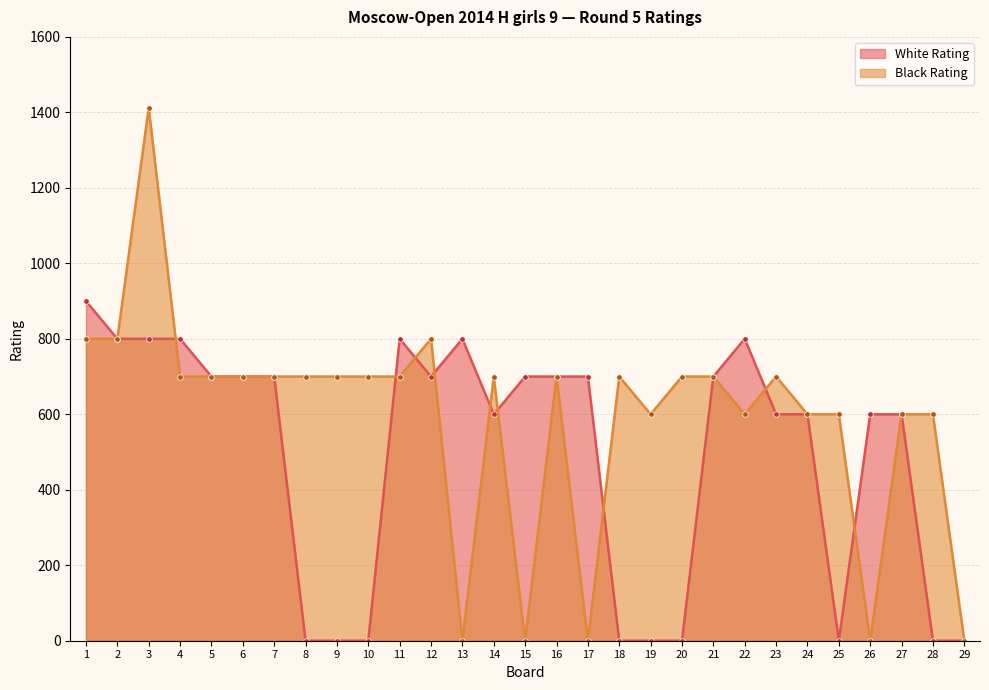

What are all the series names shown in the legend?

White Rating, Black Rating